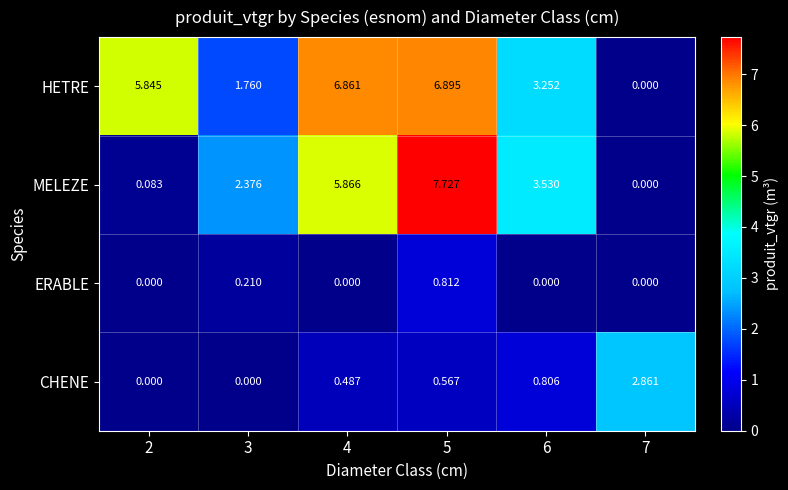

Which series has the widest spread of values?

MELEZE